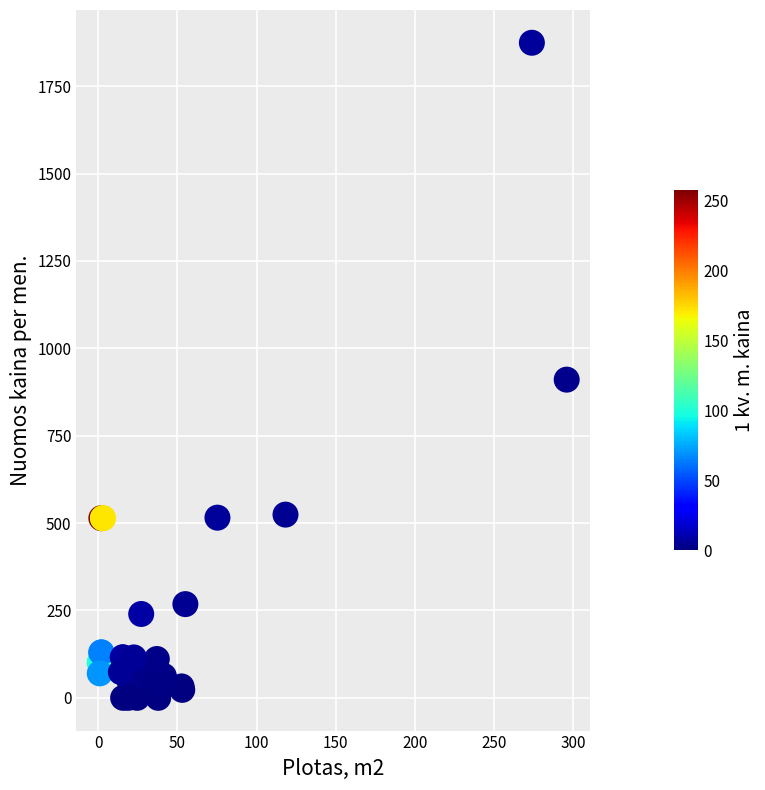

What Y value in the scatter plot is closest to 937?

910.4